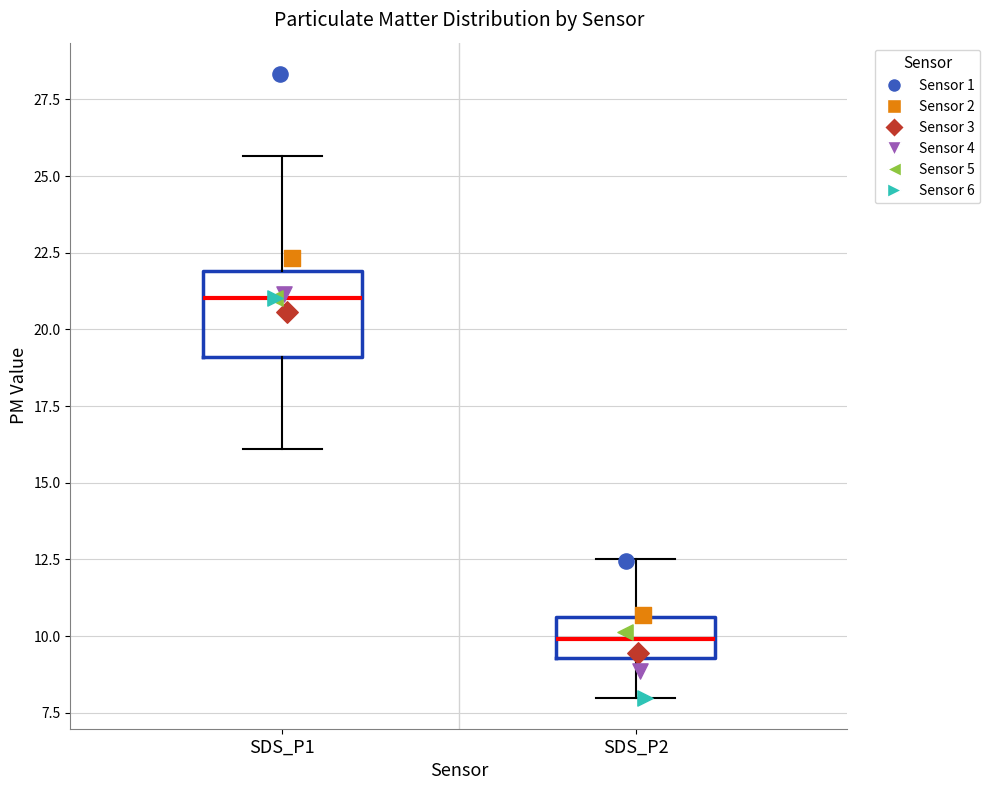

Where does the upper whisker of the box for SDS_P1 end on the y-axis? The values are not printed on the chart, so give them approximately, as read against the axis.

25.5